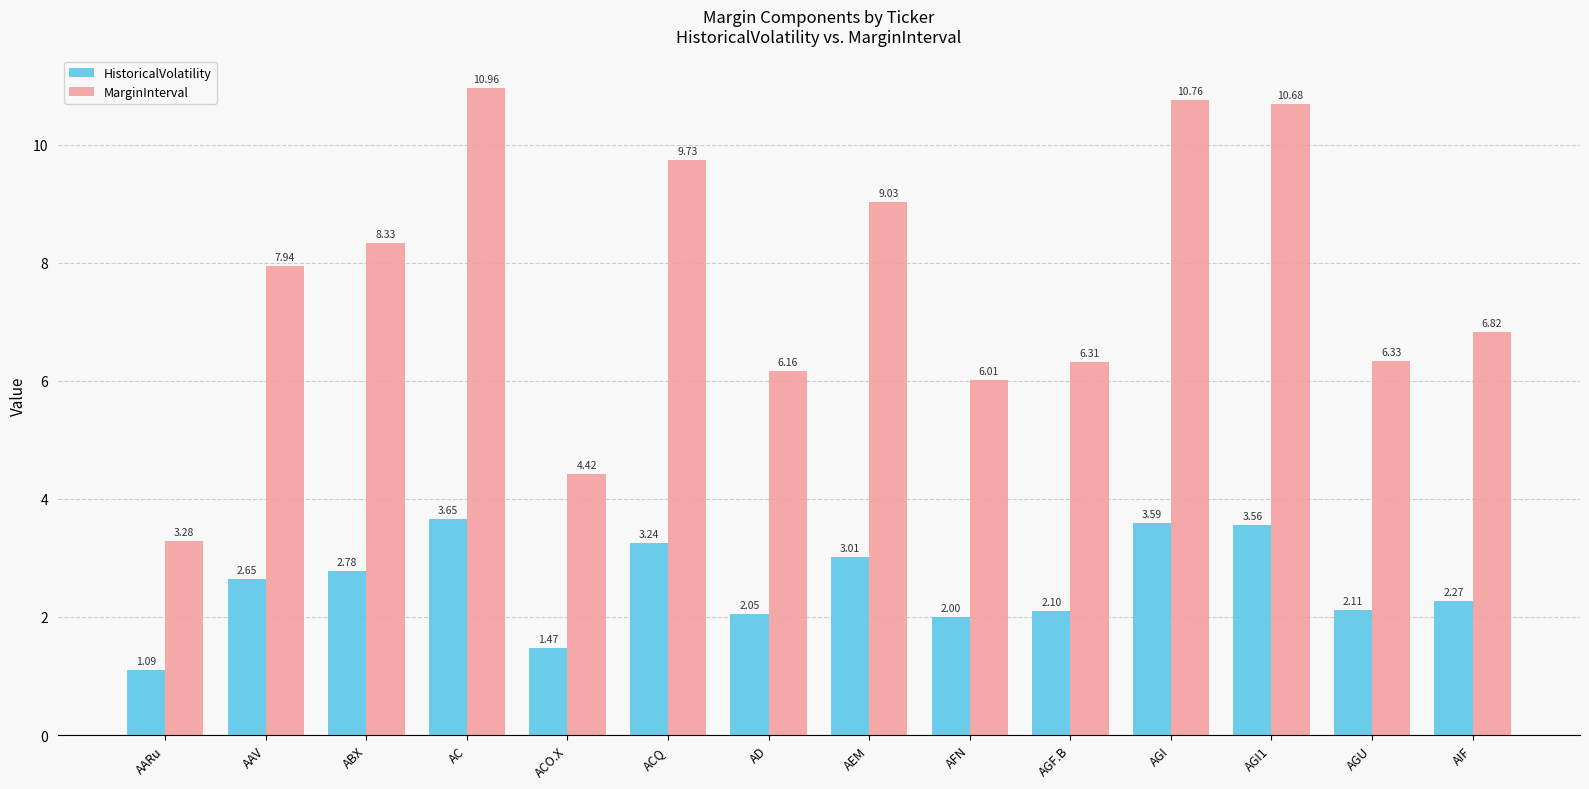

What is the difference between the highest and lowest values at AD?

4.1